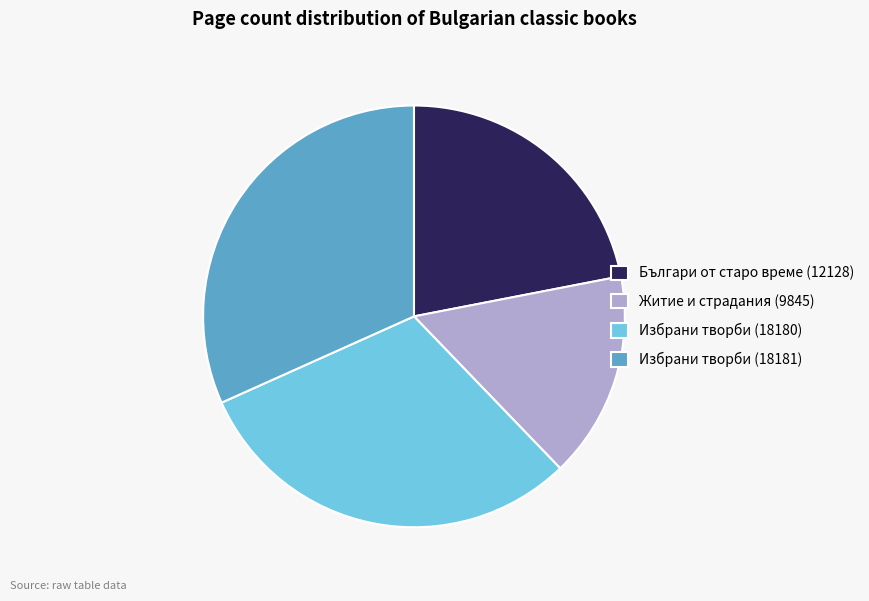

Which category has the biggest portion of the pie?

Избрани творби (18181)